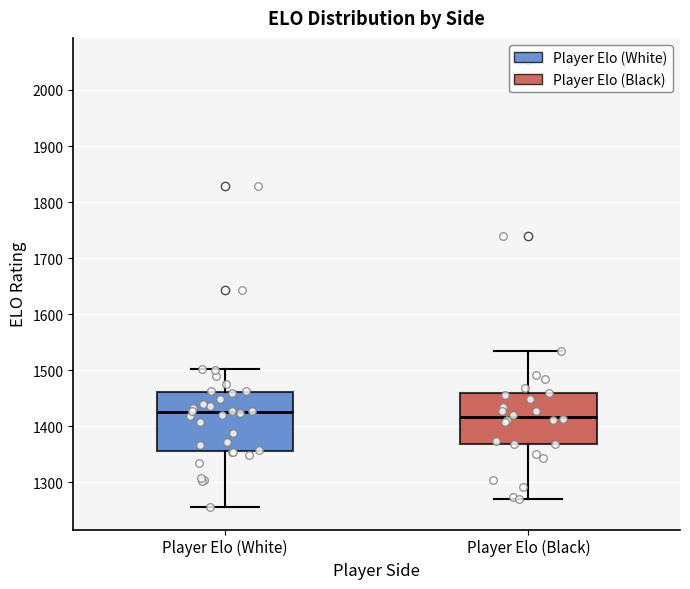

Where does the median line of the box for Player Elo (White) sit on the y-axis? The values are not printed on the chart, so give them approximately, as read against the axis.

1430